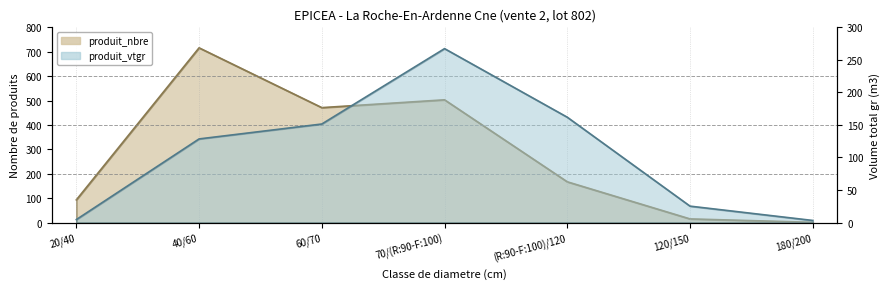

The produit_vtgr series shows 151.4 at 60/70. True or false?

True